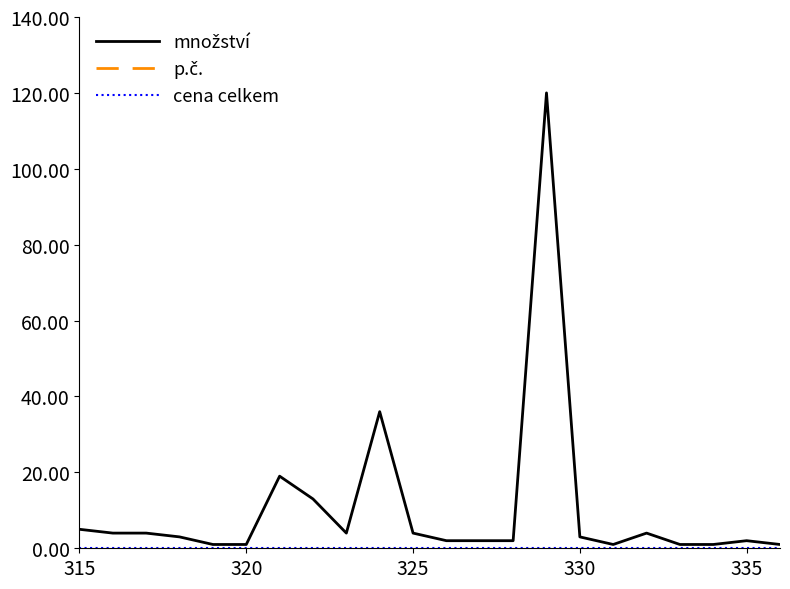

Reading left to right, transcribe all the data shown in this chart.

množství: 5	4	4	3	1	1	19	13	4	36	4	2	2	2	120	3	1	4	1	1	2	1
p.č.: 315	316	317	318	319	320	321	322	323	324	325	326	327	328	329	330	331	332	333	334	335	336
cena celkem: 0	0	0	0	0	0	0	0	0	0	0	0	0	0	0	0	0	0	0	0	0	0